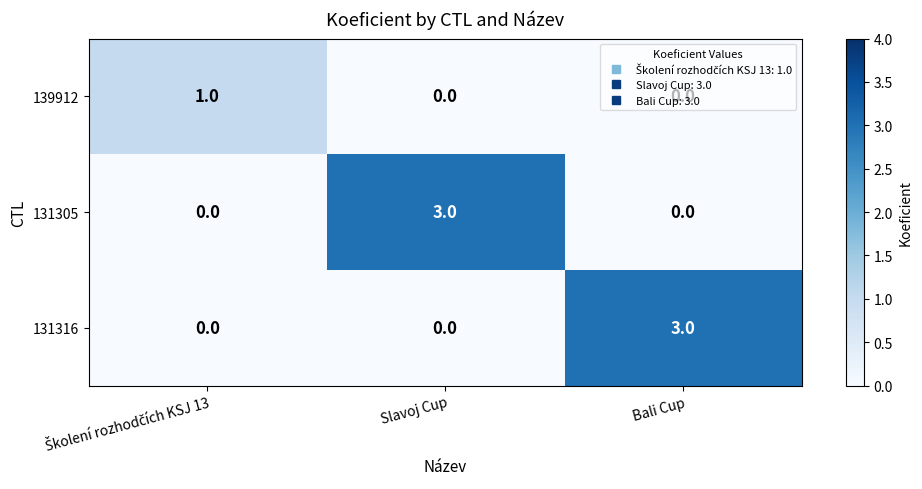

What is the spread (max minus min) of values at Bali Cup?

3